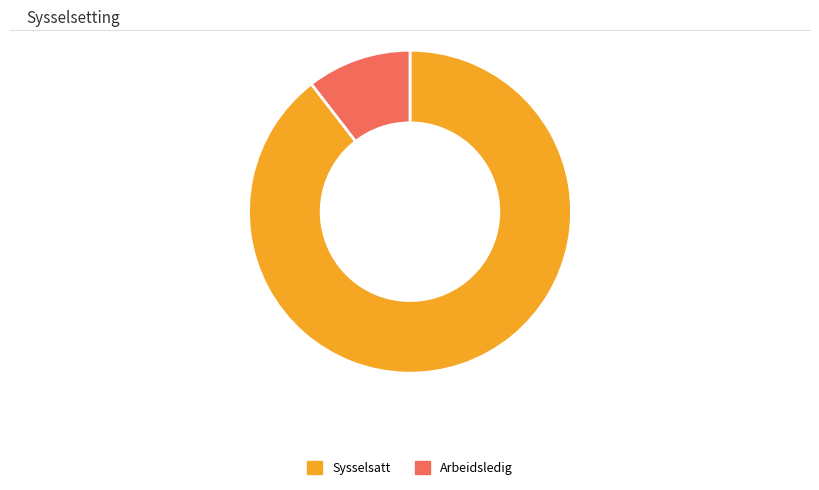

Which category accounts for the majority?

Sysselsatt